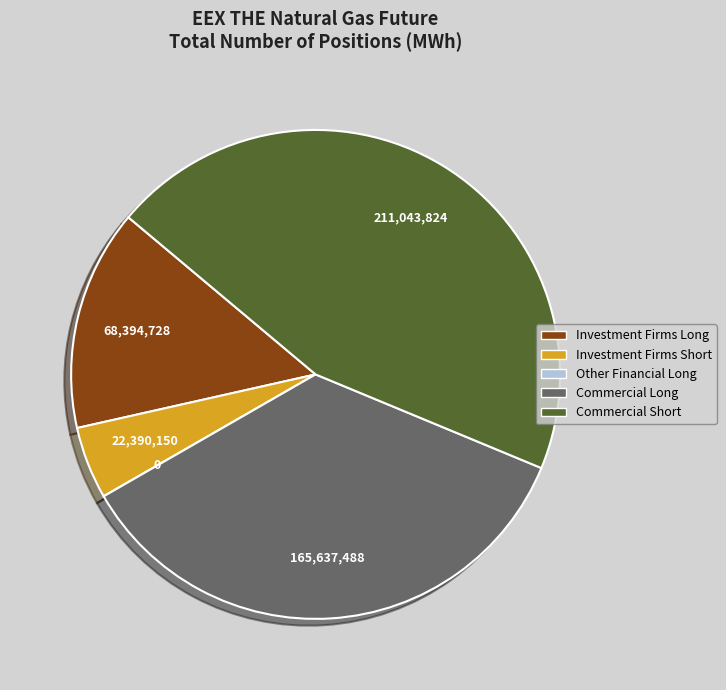

True or false: Investment Firms Long accounts for 15% of the total.

True